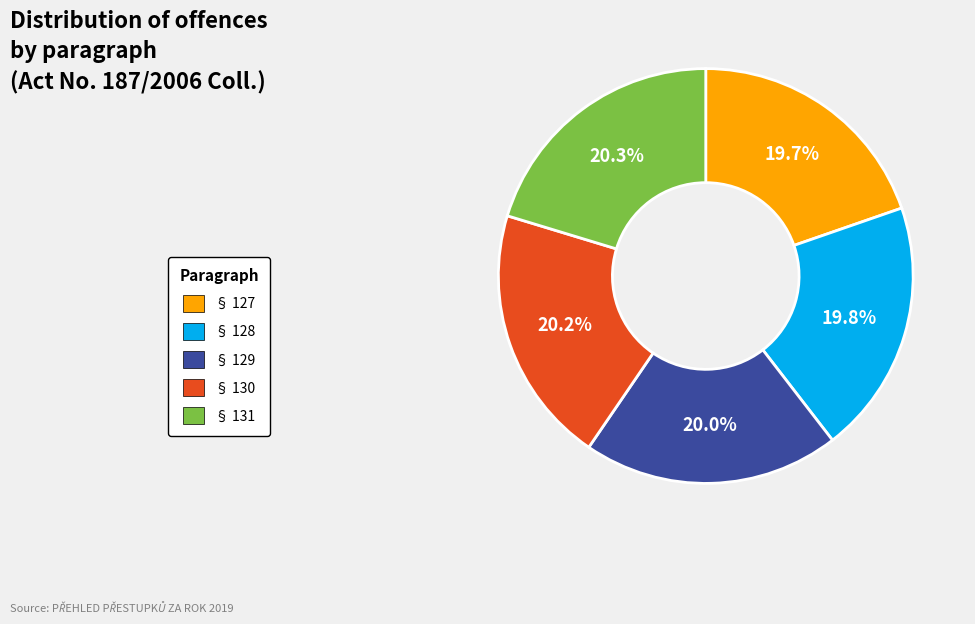

To the nearest percent, what is the combined percentage of § 129 and § 131?

40%